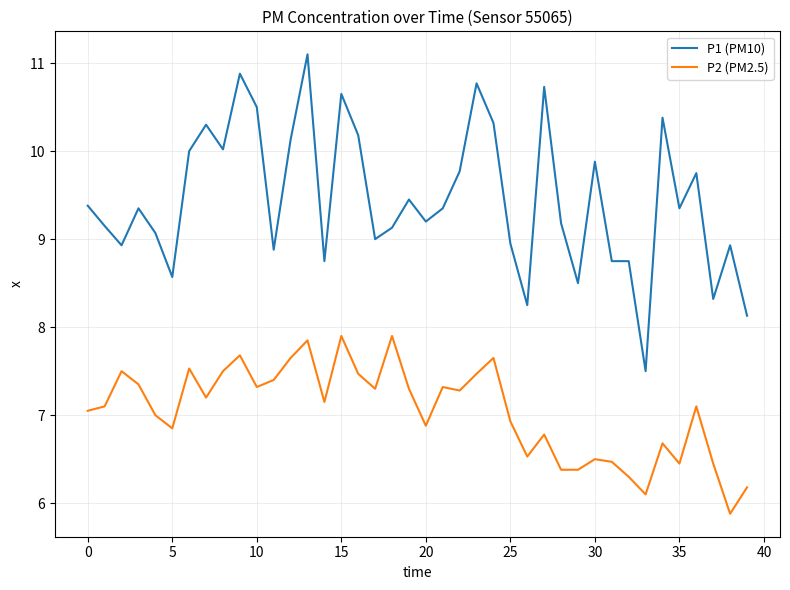

Rank the series by their maximum value, from highest to lowest.

P1 (PM10), P2 (PM2.5)